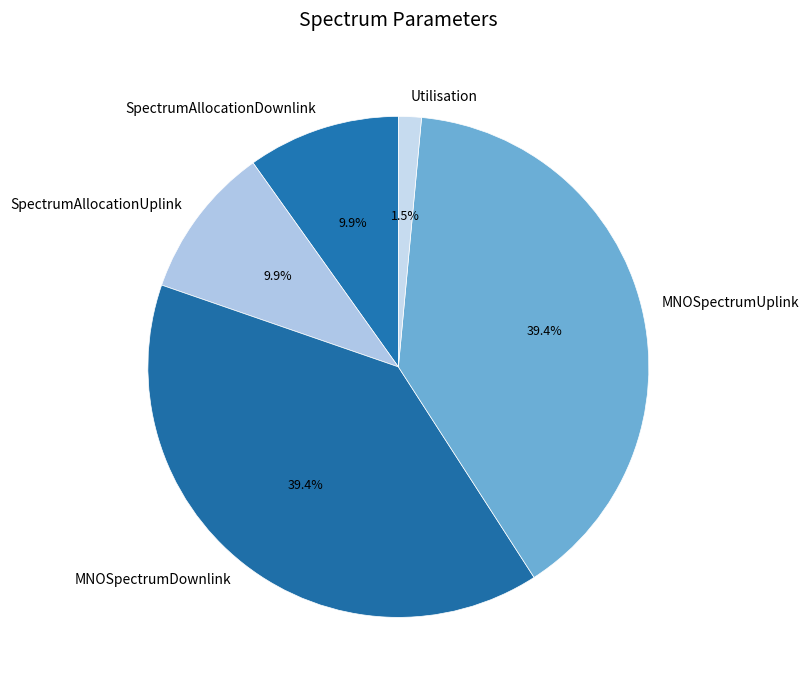

Is the sum of Utilisation and SpectrumAllocationDownlink greater than half?

No